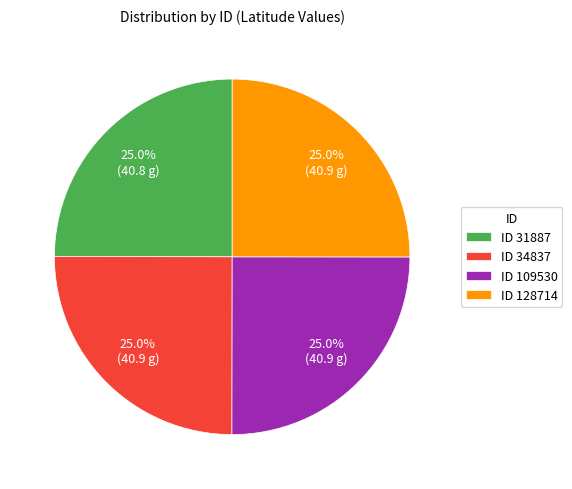

Is ID 34837 the majority of the pie?

No